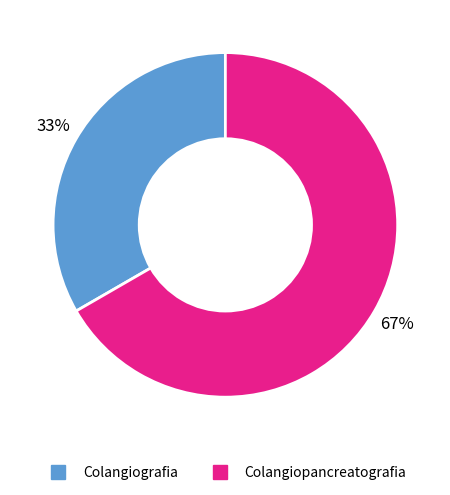

To the nearest percent, what portion does Colangiografia represent?

33%